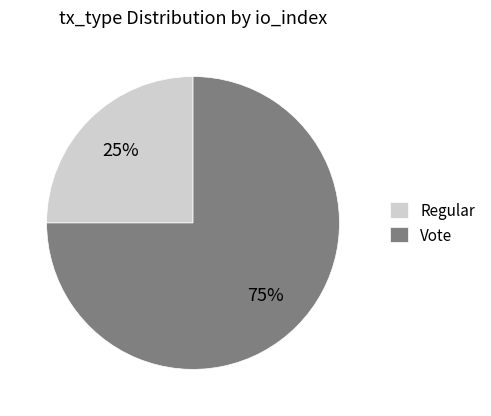

Which slice is the largest?

Vote